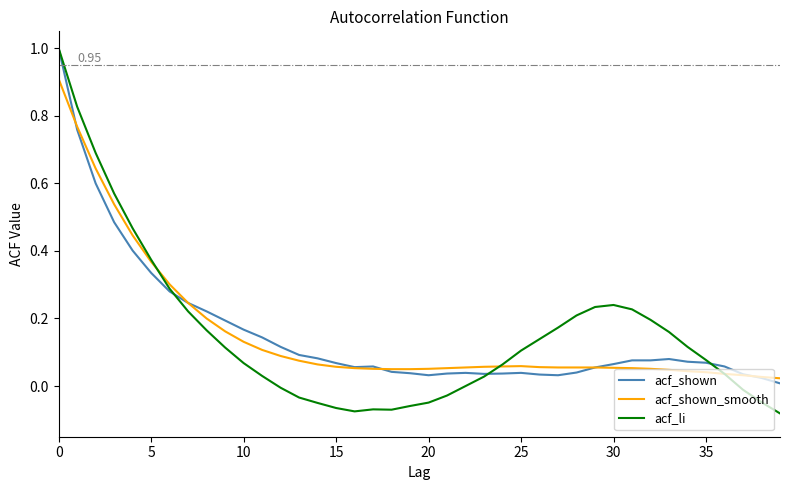

How many series are shown in this chart?

3